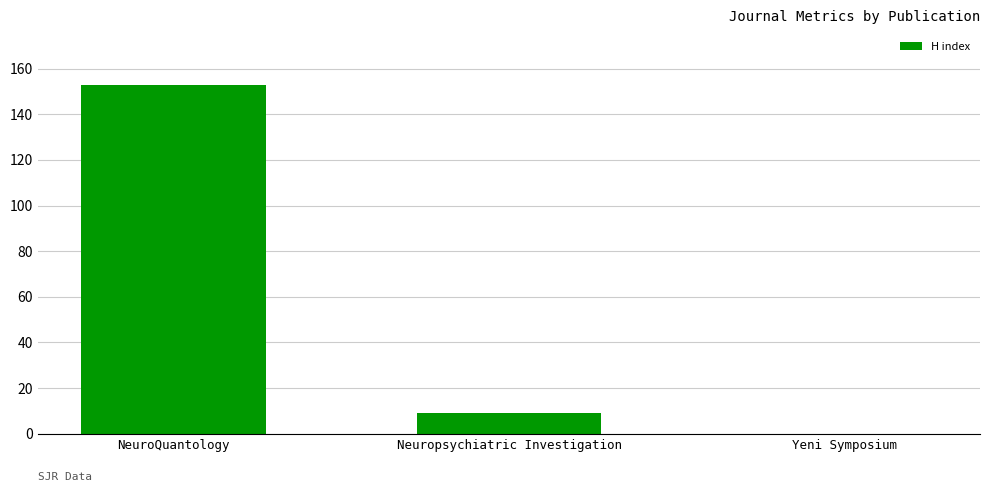

What is the average value?

54